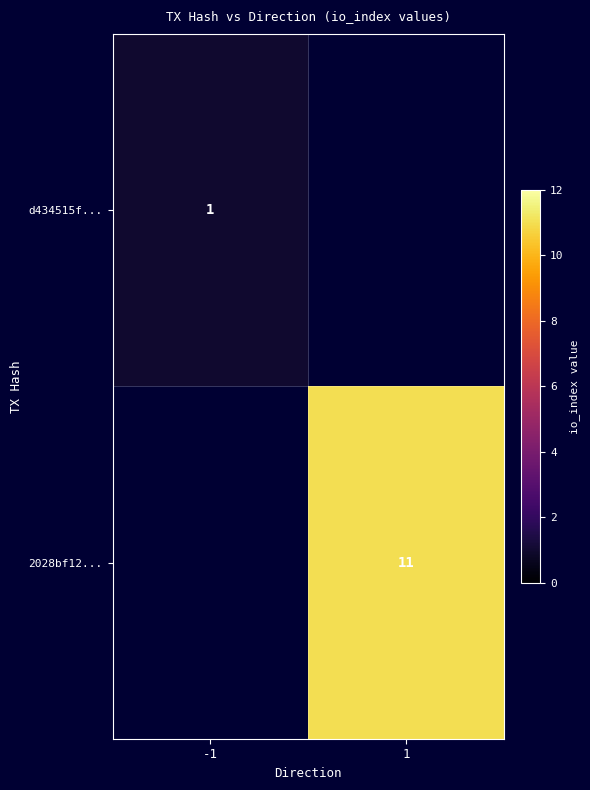

The value of d434515f... at -1 is 1. True or false?

True